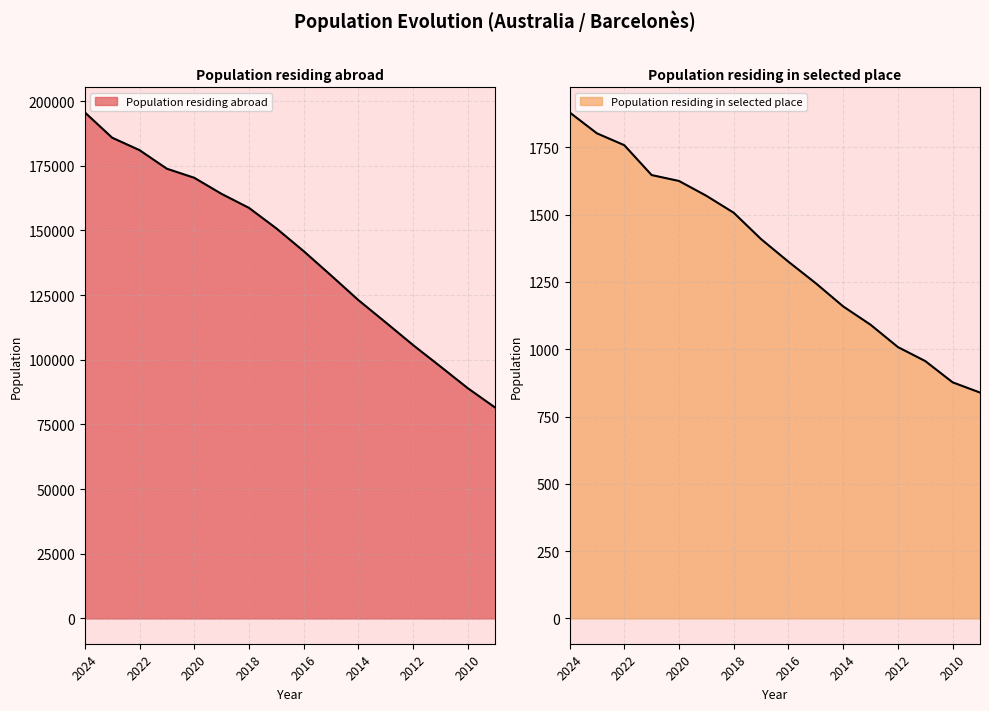

Reading right to left, list all the values displayed in this chart.

Population residing abroad: 81488	88975	97358	105652	114406	123046	132594	141976	150790	158715	164119	170352	173853	181038	185848	195653
Population residing in selected place: 839	877	956	1008	1091	1159	1245	1325	1409	1507	1570	1625	1647	1758	1802	1880